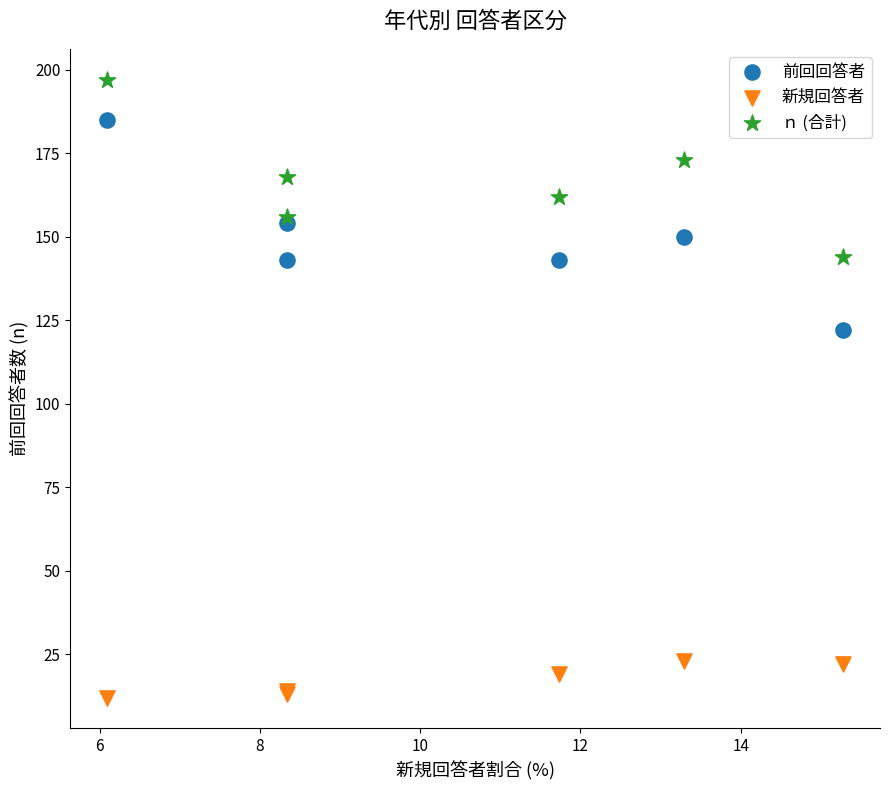

Across all series, what Y value is closest to 104?

122